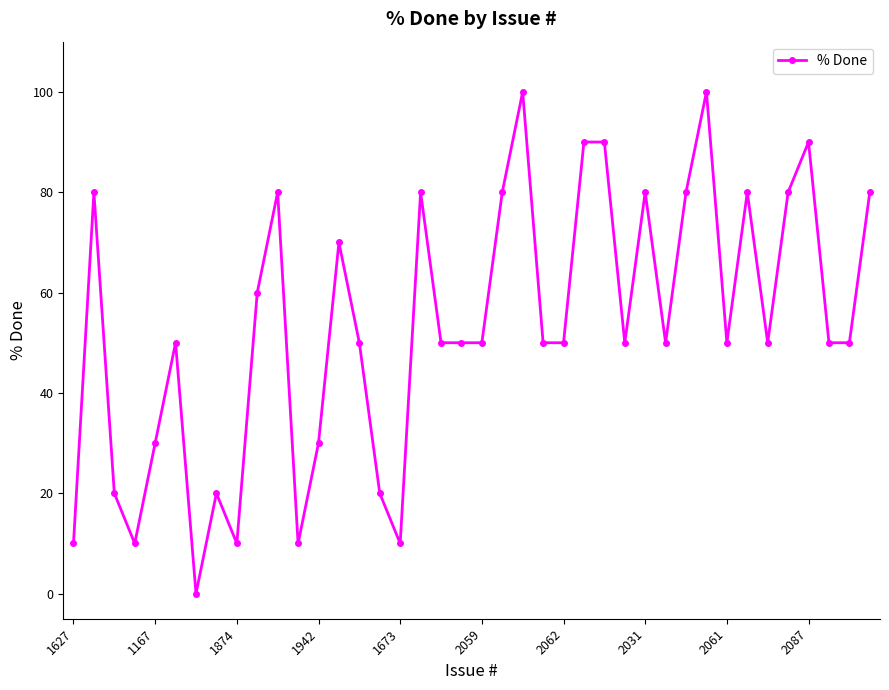

True or false: there are more than 1 points higher than both neighbors.

True